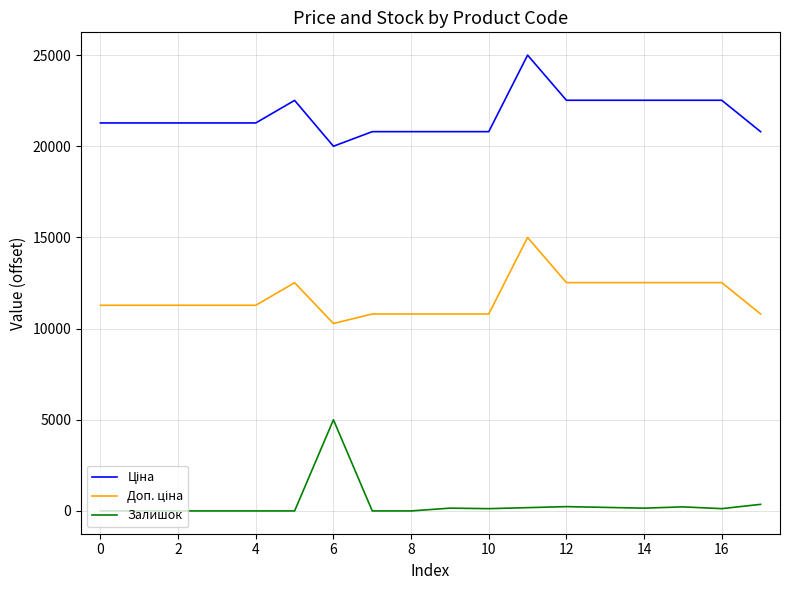

Does the chart display data point markers on the line(s)?

No